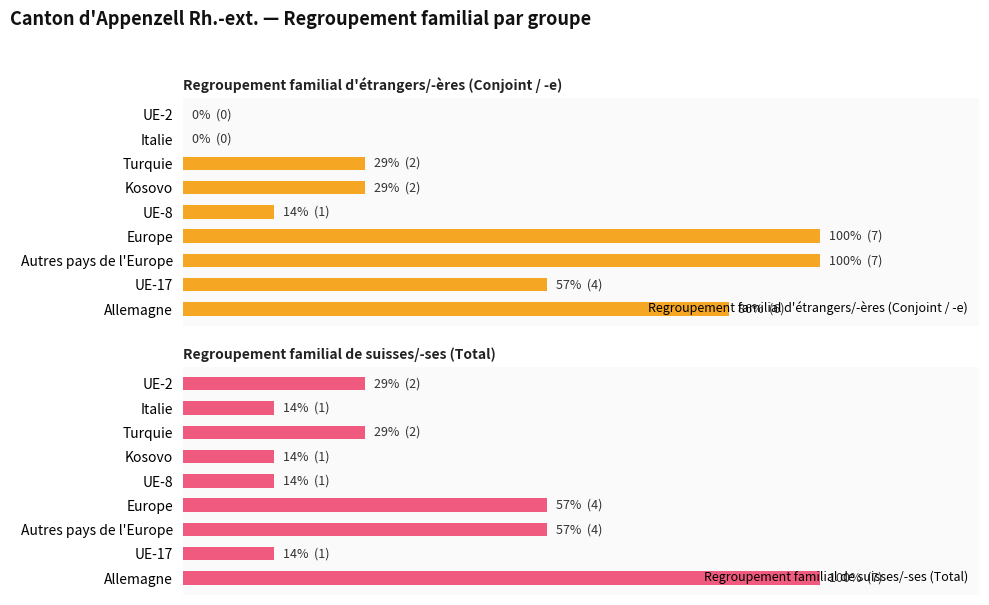

Read the Regroupement familial de suisses/-ses (Total) value at Kosovo.

1